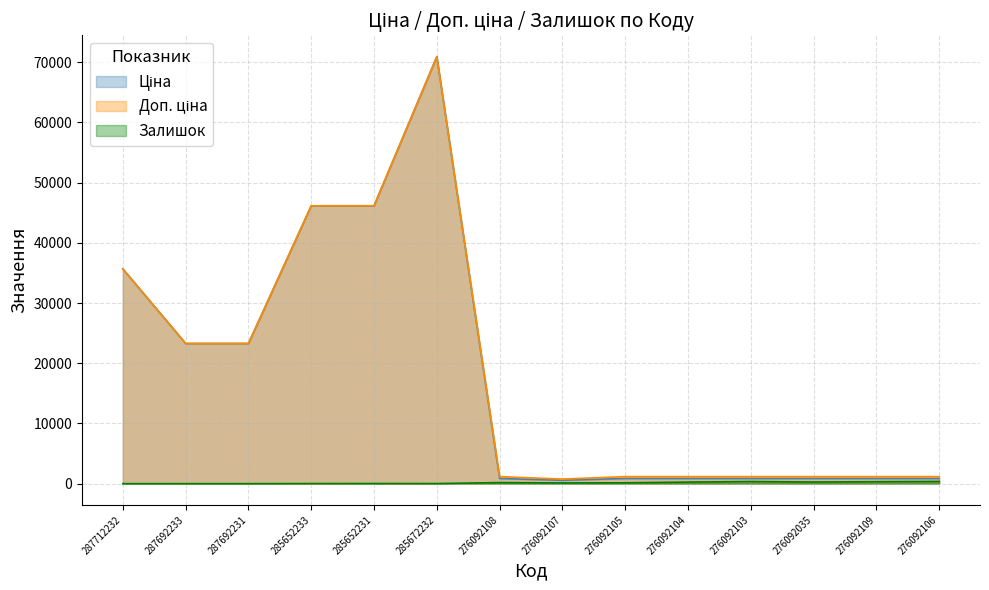

The Залишок series shows 57.0 at 276092108. True or false?

False